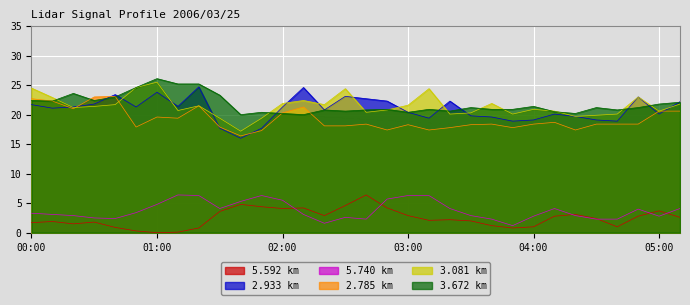

Count the number of data series in this chart.

6